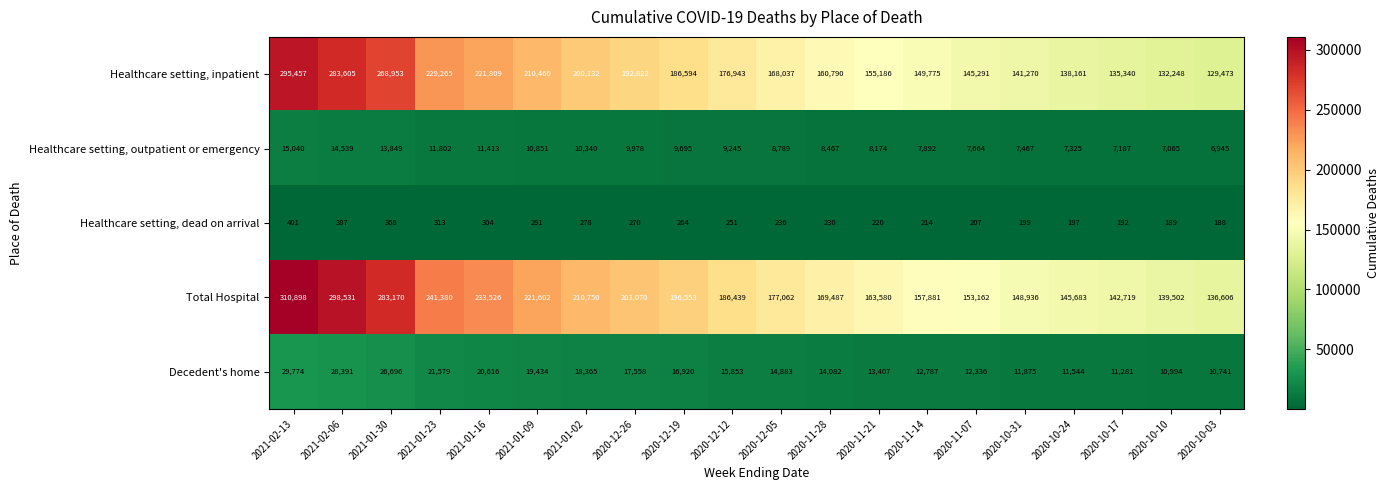

At how many categories does at least one series exceed 286374?

2